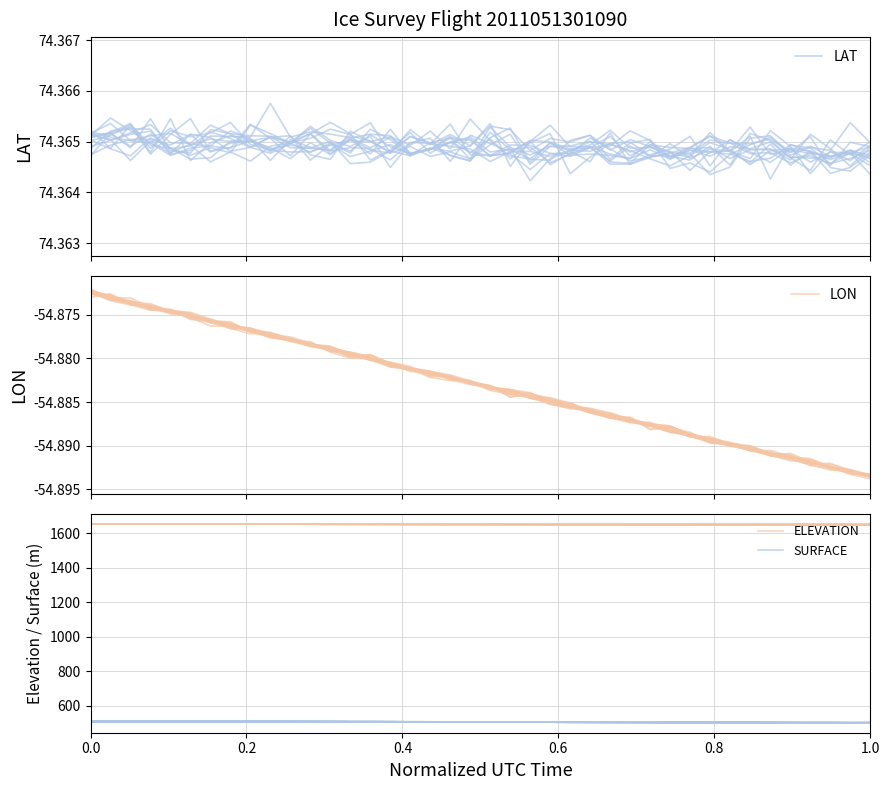

Reading left to right, extract all data points from this chart.

LAT: 74.4	74.4	74.4	74.4	74.4	74.4	74.4	74.4	74.4	74.4	74.4	74.4	74.4	74.4	74.4	74.4	74.4	74.4	74.4	74.4	74.4	74.4	74.4	74.4	74.4	74.4	74.4	74.4	74.4	74.4	74.4	74.4	74.4	74.4	74.4	74.4	74.4	74.4	74.4	74.4
LON: -54.9	-54.9	-54.9	-54.9	-54.9	-54.9	-54.9	-54.9	-54.9	-54.9	-54.9	-54.9	-54.9	-54.9	-54.9	-54.9	-54.9	-54.9	-54.9	-54.9	-54.9	-54.9	-54.9	-54.9	-54.9	-54.9	-54.9	-54.9	-54.9	-54.9	-54.9	-54.9	-54.9	-54.9	-54.9	-54.9	-54.9	-54.9	-54.9	-54.9
ELEVATION: 1654.2	1654.1	1654.1	1654.0	1654.0	1653.9	1653.8	1653.7	1653.6	1653.7	1653.4	1653.4	1653.3	1653.2	1653.1	1653.1	1652.9	1652.8	1652.7	1652.7	1652.4	1652.4	1652.3	1652.2	1652.1	1652.0	1651.9	1651.7	1651.7	1651.6	1651.4	1651.2	1651.2	1651.2	1650.9	1650.9	1650.7	1650.5	1650.4	1650.3
SURFACE: 509.5	509.4	509.3	509.3	509.3	509.3	509.4	509.4	509.1	508.9	508.9	508.4	508.5	508.0	507.9	507.7	507.4	507.5	507.0	507.0	506.6	506.1	505.8	505.6	505.4	505.2	504.9	504.8	504.4	504.0	503.8	503.5	503.3	503.3	503.0	502.6	502.3	502.3	502.1	502.1